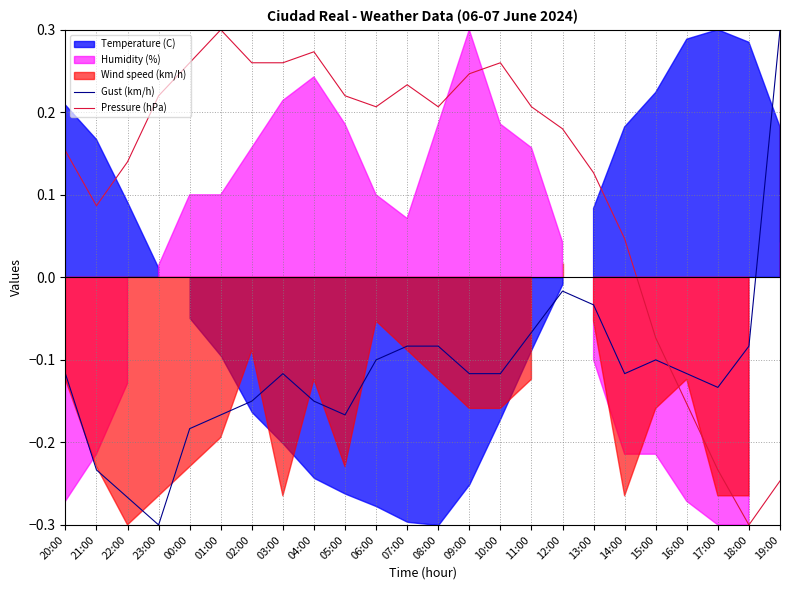

Is the value of Pressure (hPa) at 17:00 greater than the value of Gust (km/h) at 15:00?

No